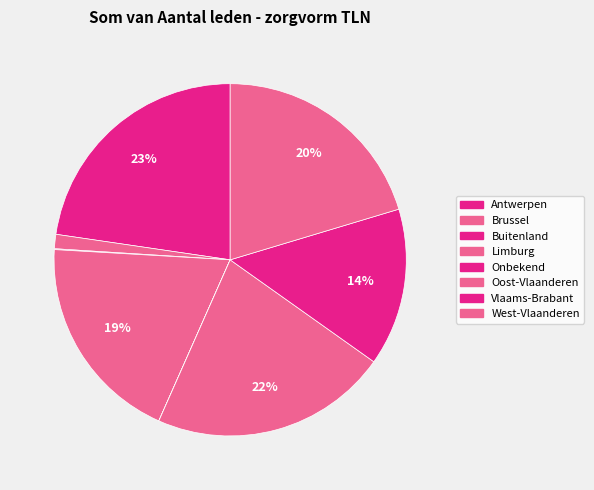

Is it true that Oost-Vlaanderen is 22% of the pie?

True